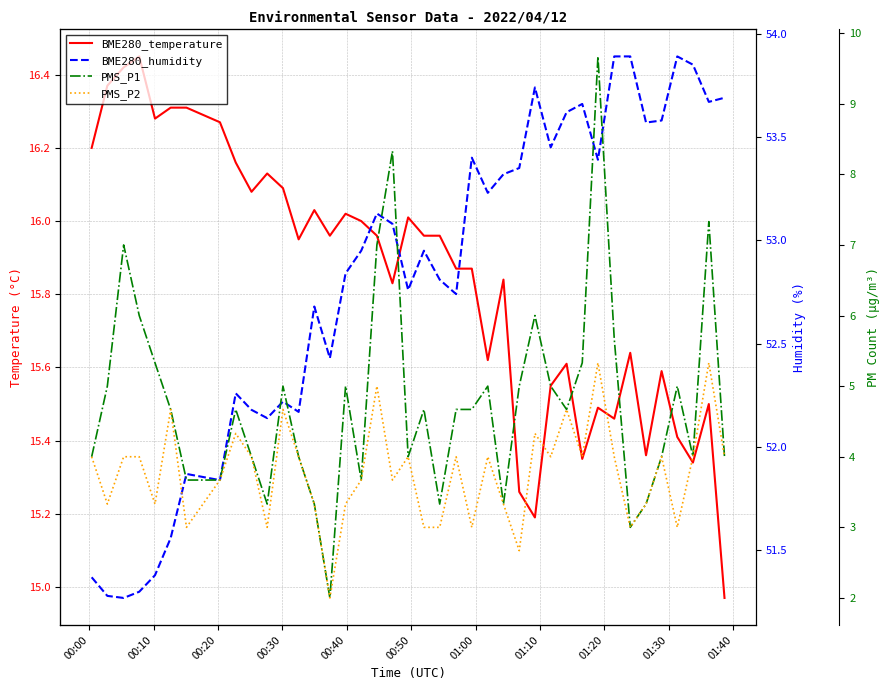

Rank the series by their maximum value, from highest to lowest.

BME280_humidity, BME280_temperature, PMS_P1, PMS_P2